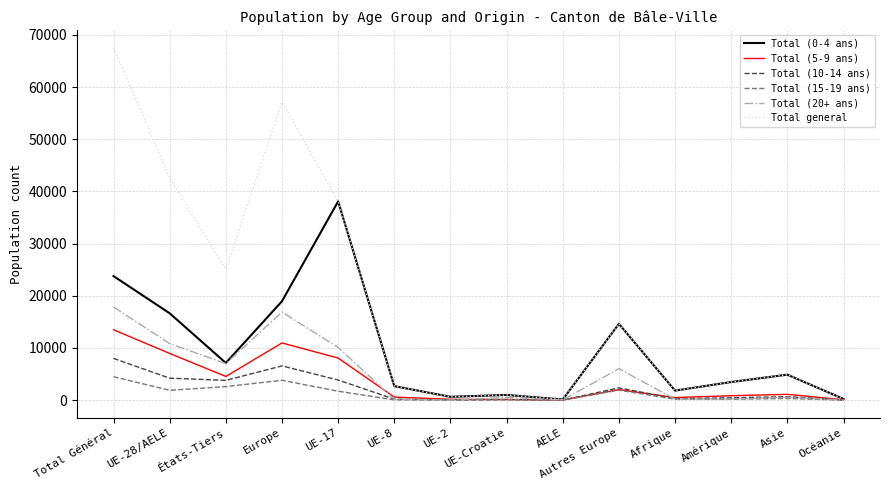

List the series in order of their peak value, highest first.

Total general, Total (0-4 ans), Total (20+ ans), Total (5-9 ans), Total (10-14 ans), Total (15-19 ans)